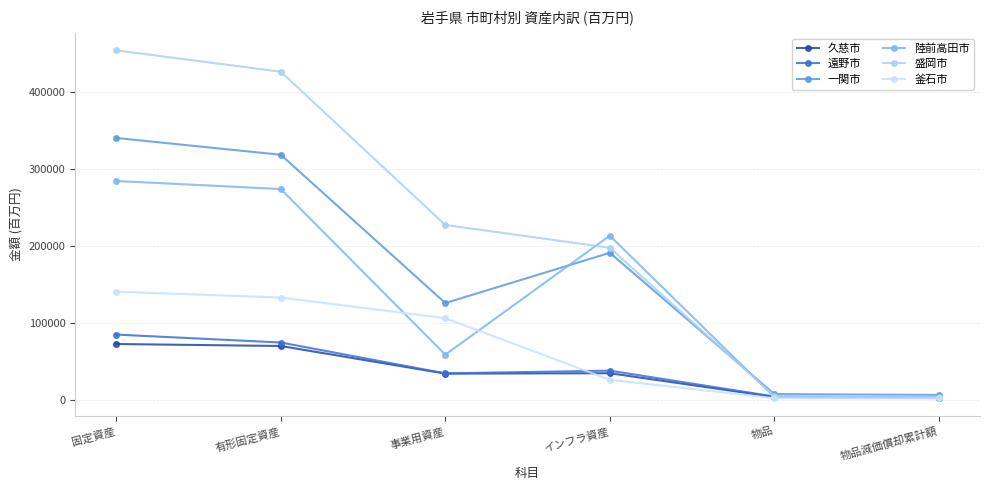

What is the greatest value displayed?

453608